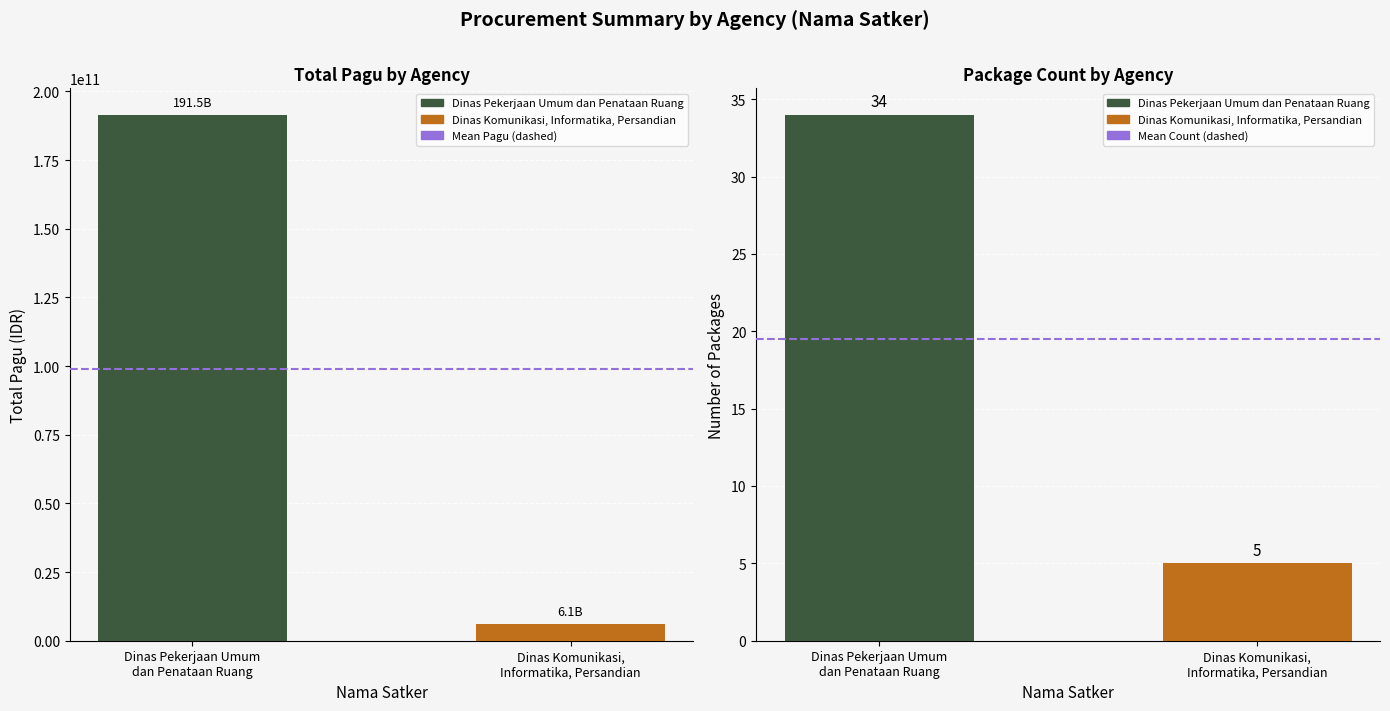

What is the label of the 2nd bar from the right?

Dinas Pekerjaan Umum
dan Penataan Ruang